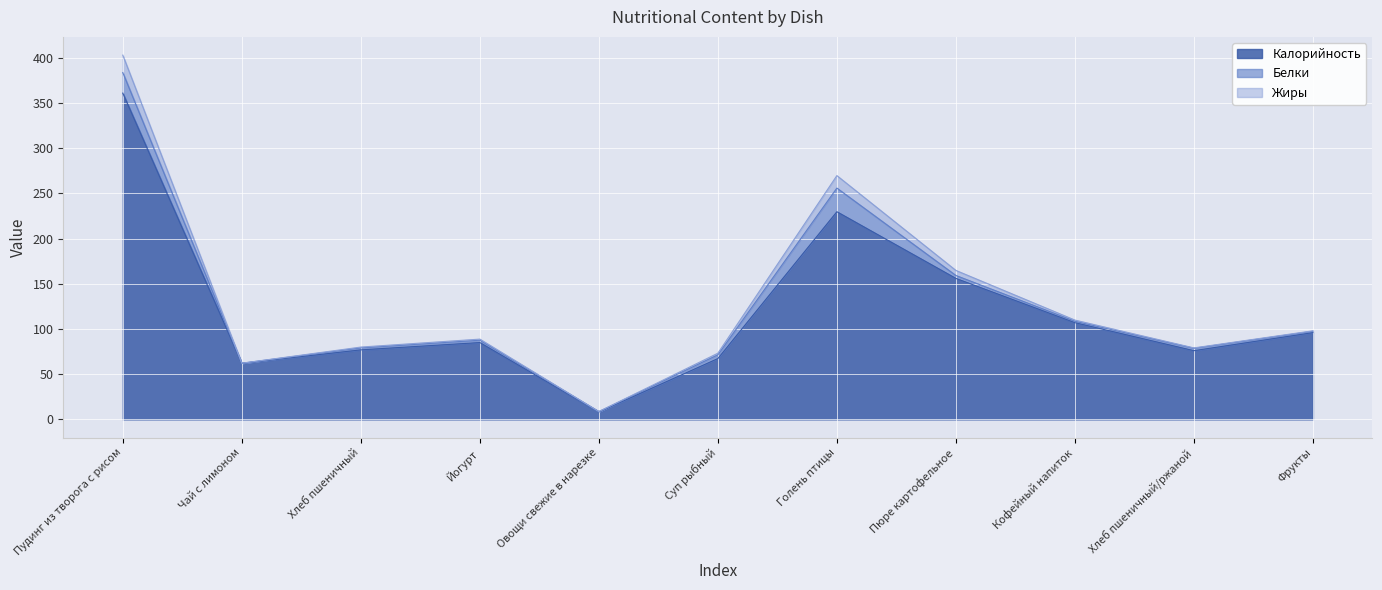

What is the difference between the maximum and minimum values in the Калорийность series?

353.0